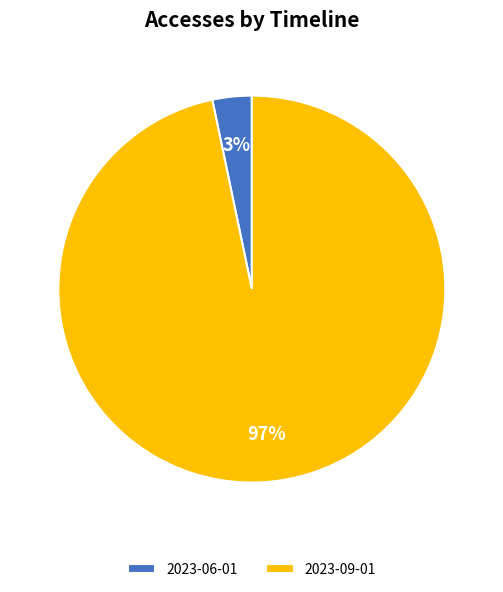

To the nearest percent, what is the average slice percentage?

50%